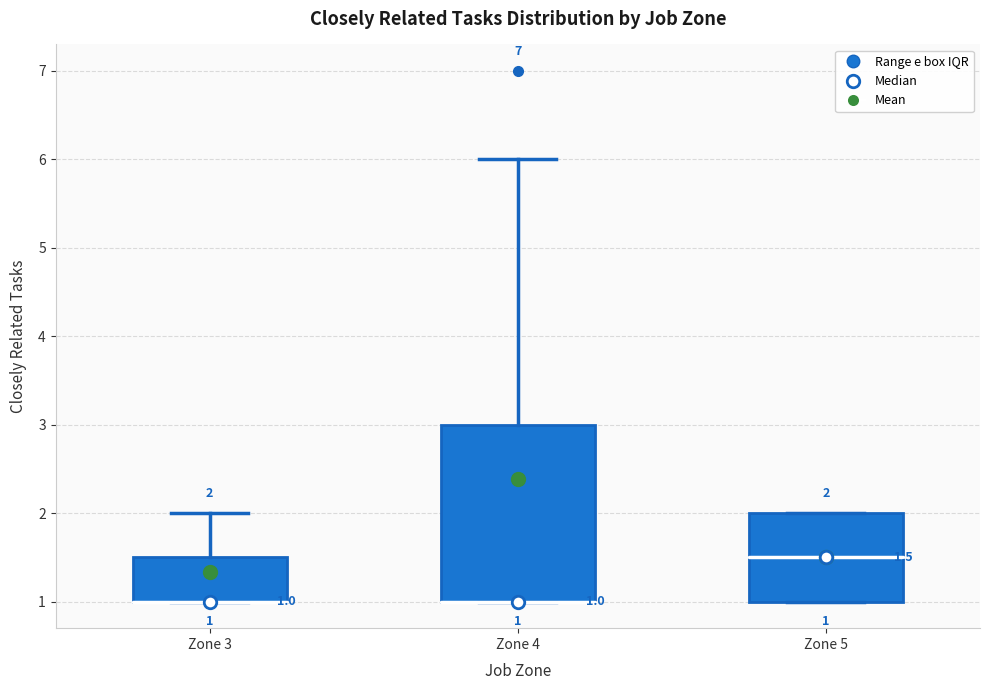

Comparing the boxes themselves (not the whiskers), which one is the tallest?

Zone 4